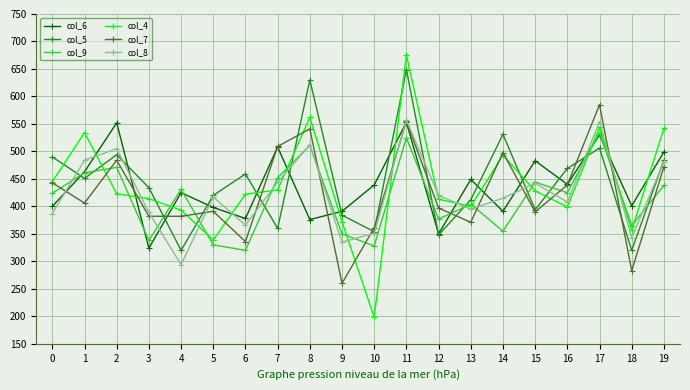

What is the spread (max minus min) of values at 13?

78